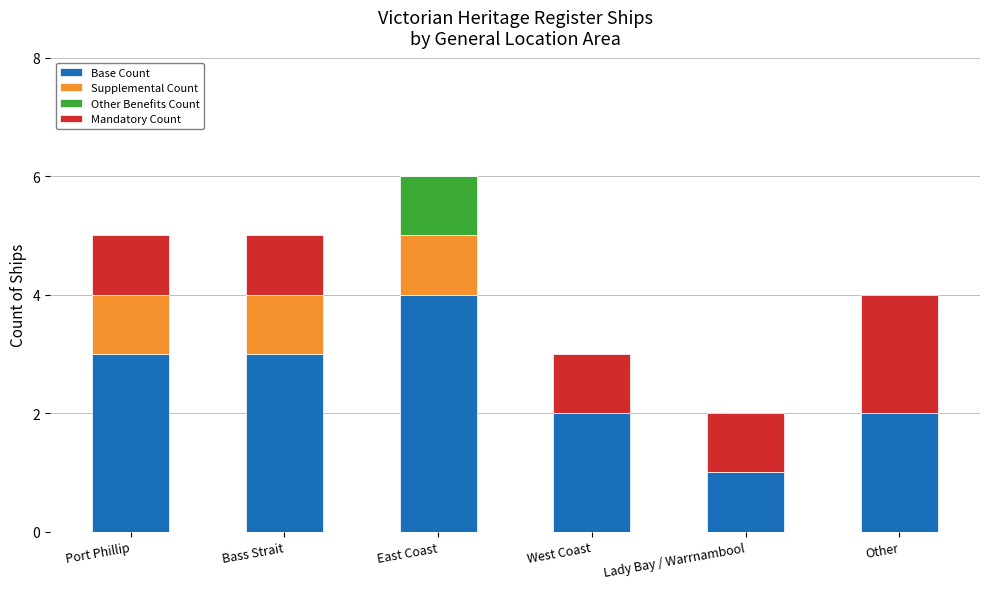

How many data points does each series have?

6